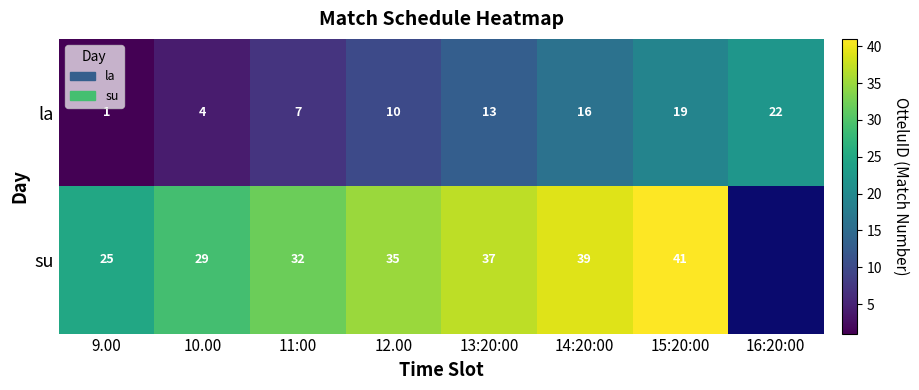

Is it true that la equals 10 at 16:20:00?

False